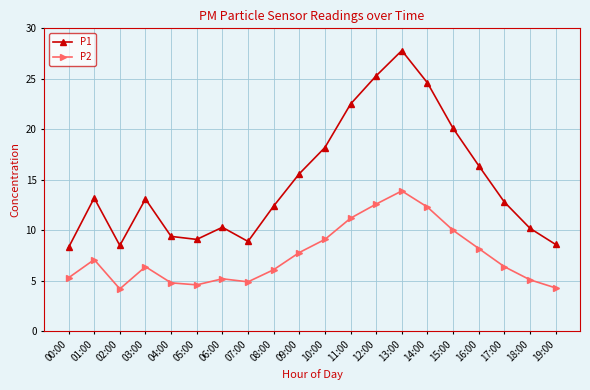

What is the average value of the P2 series?

7.5